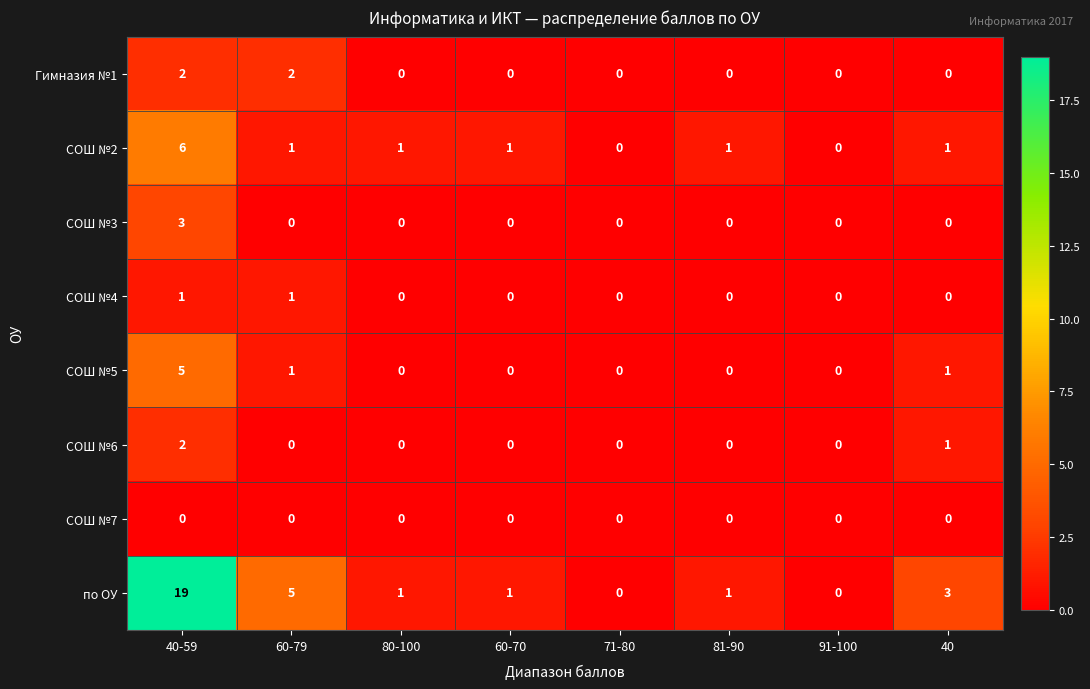

Which series has the largest range (max minus min)?

по ОУ